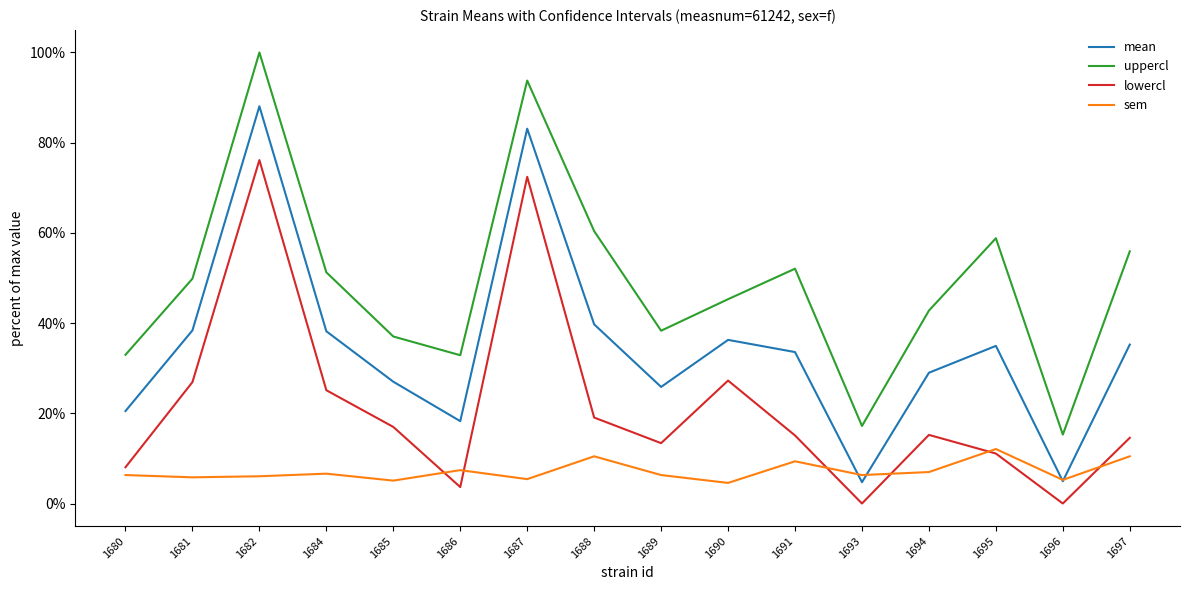

Does the chart have visible grid lines?

No